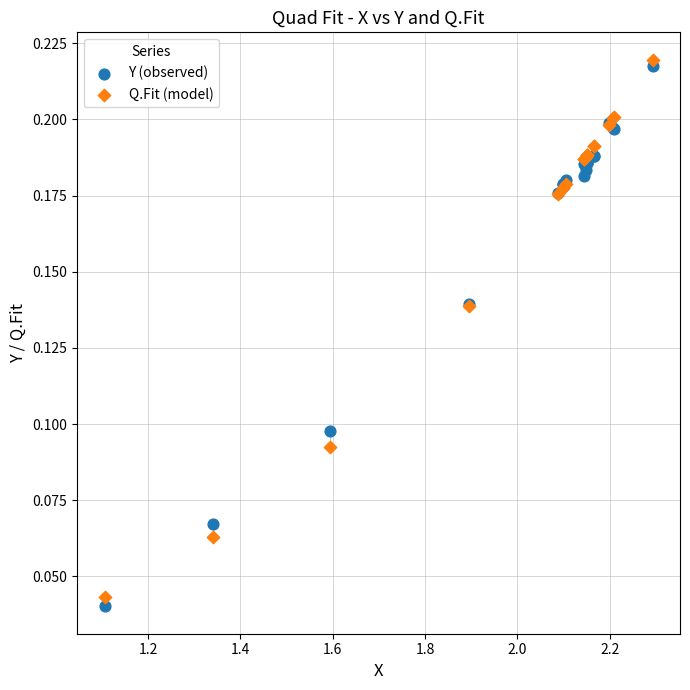

What is the X range (max minus min) for the scatter plot?

1.2